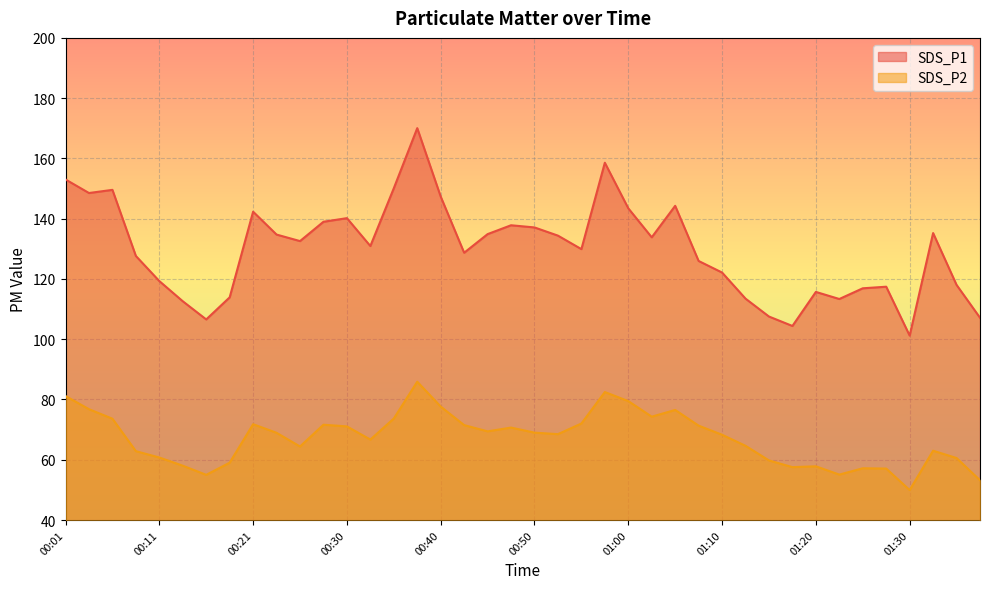

How many lines are shown in the chart?

2